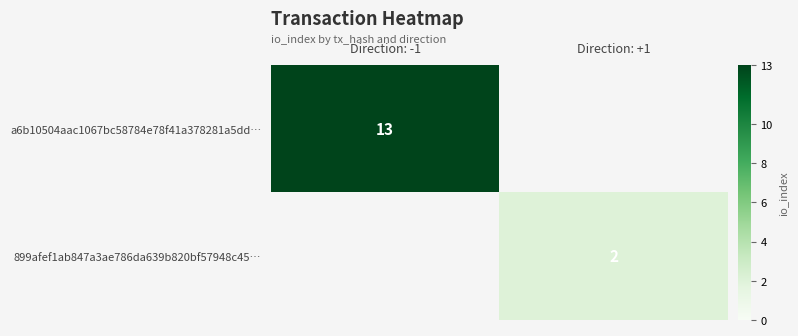

Is the value of a6b10504aac1067bc58784e78f41a378281a5dd… at Direction: -1 greater than the value of 899afef1ab847a3ae786da639b820bf57948c45… at Direction: +1?

Yes